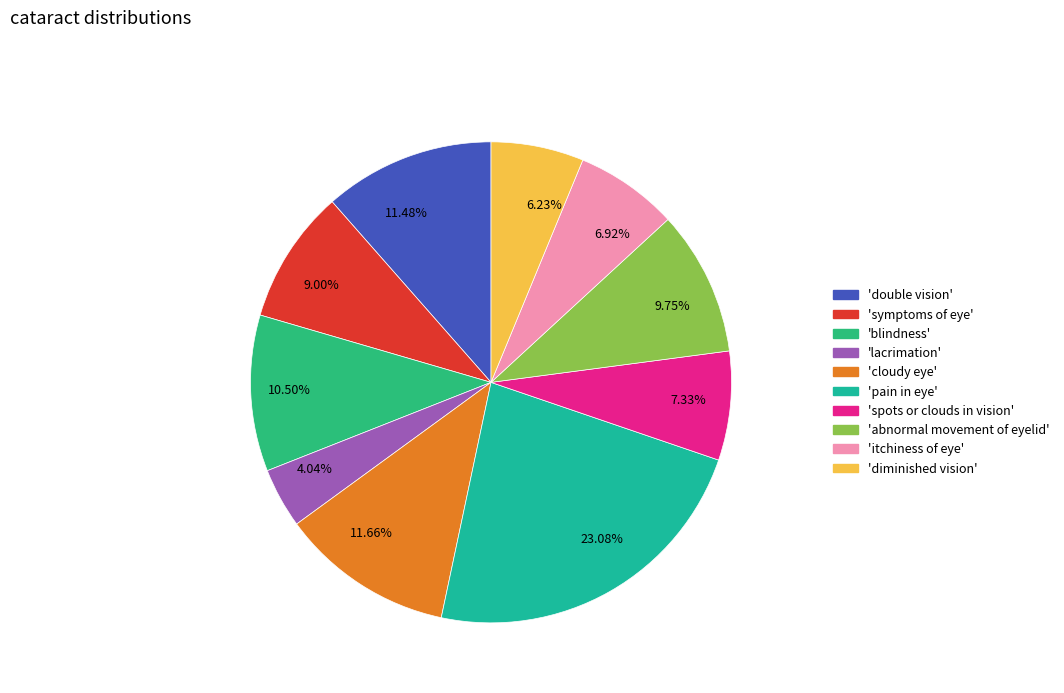

Does any single category account for the majority?

No